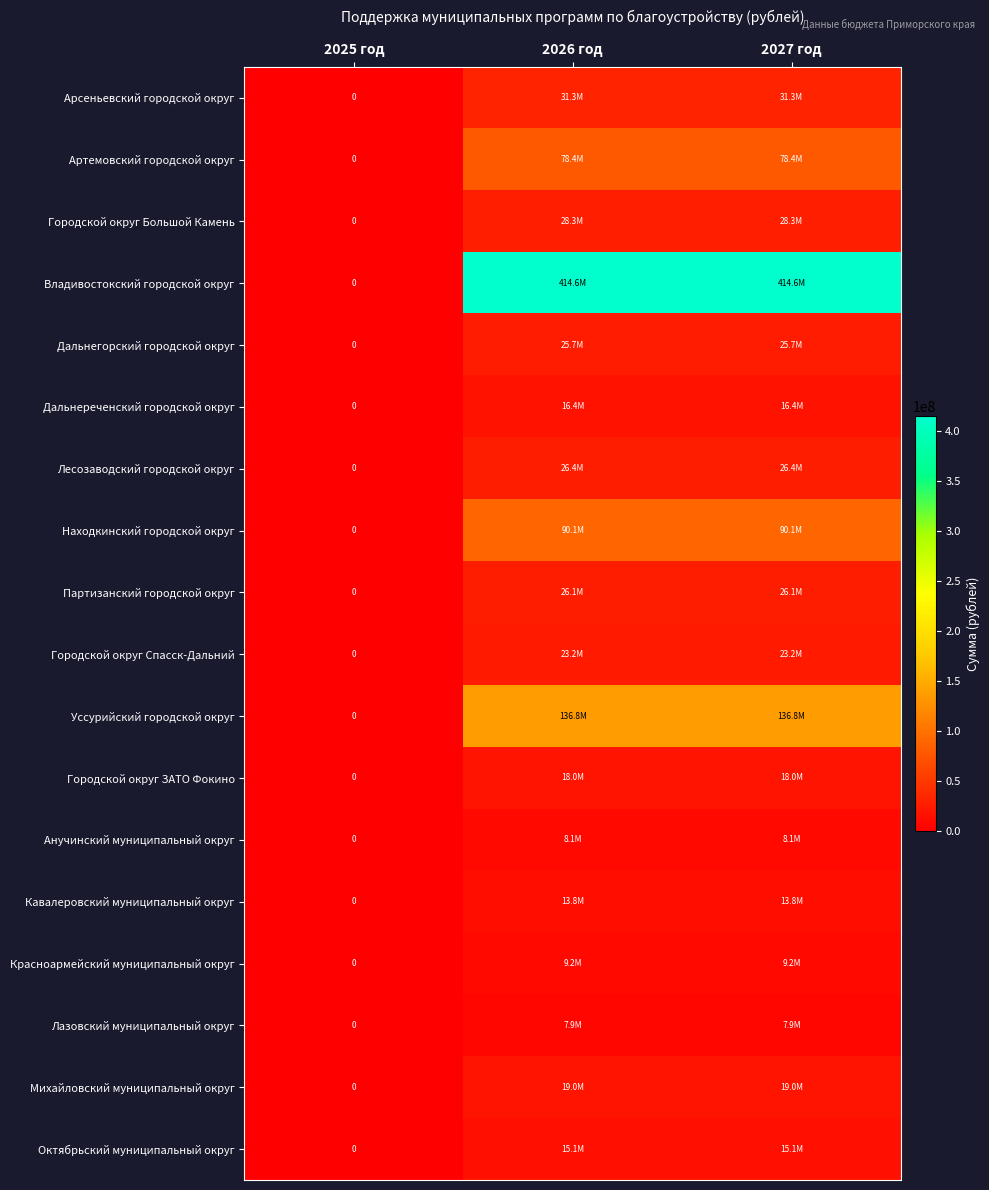

The value of Партизанский городской округ at 2026 год is 15084413.8. True or false?

False